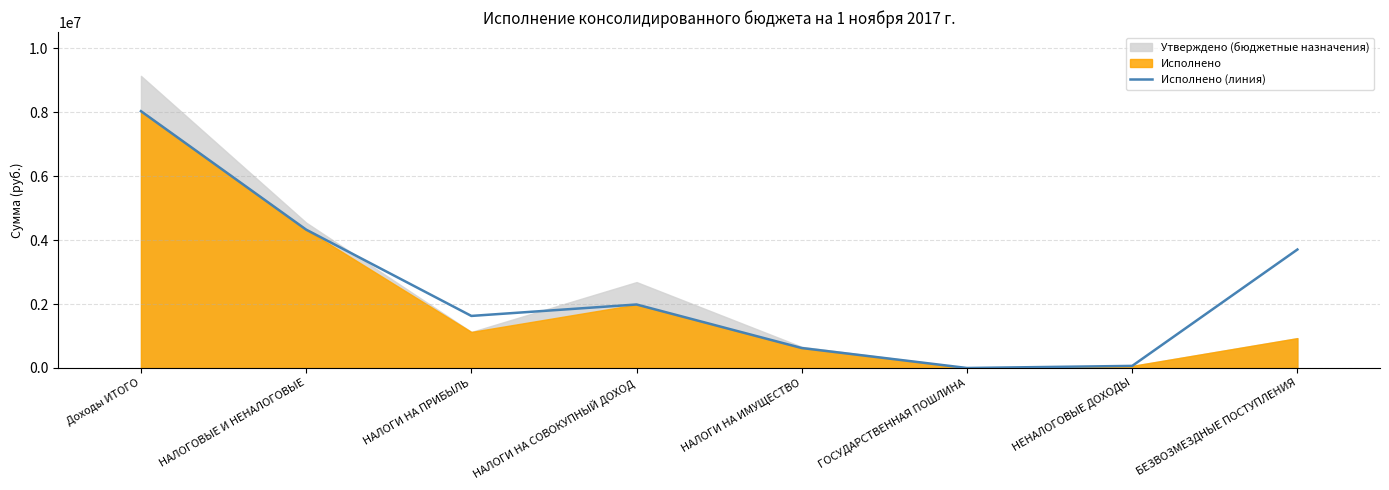

What is the difference between the values at Доходы ИТОГО and НАЛОГИ НА ПРИБЫЛЬ?

6408544.7